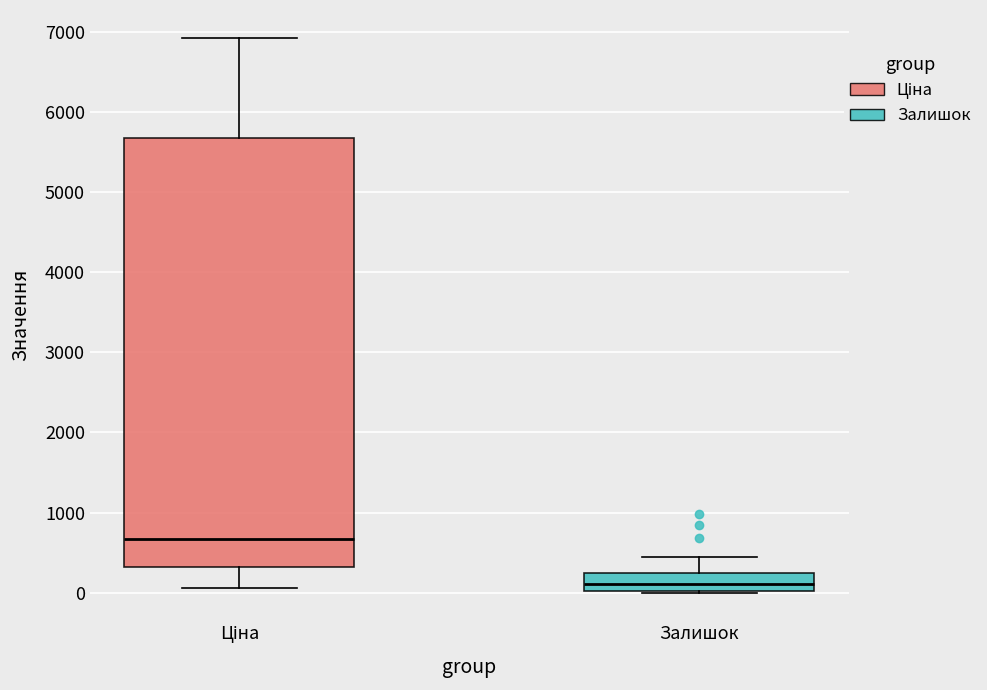

Where does the median line of the box for Залишок sit on the y-axis? The values are not printed on the chart, so give them approximately, as read against the axis.

100